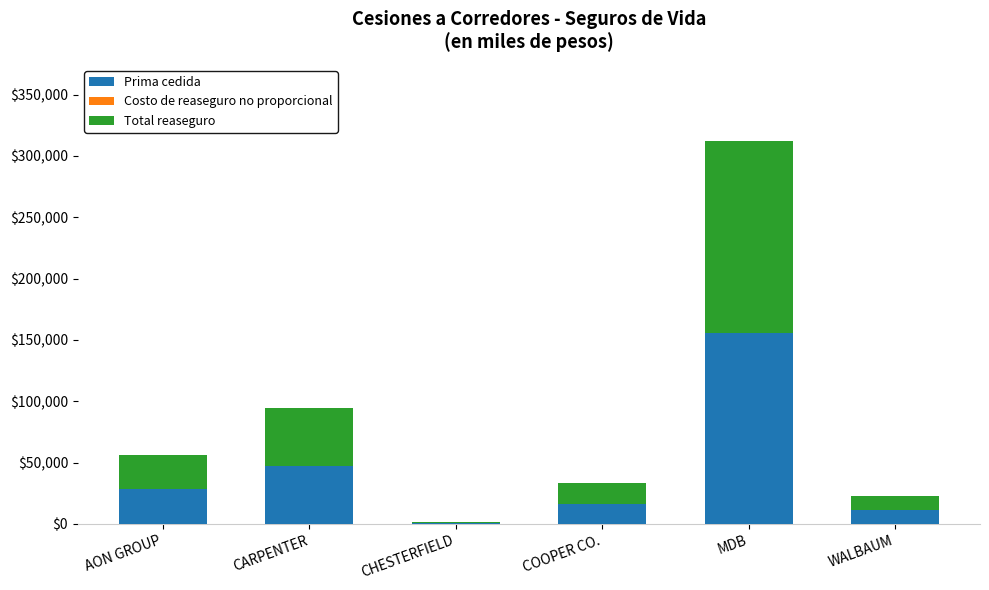

At which label is Prima cedida closest to 78329?

CARPENTER